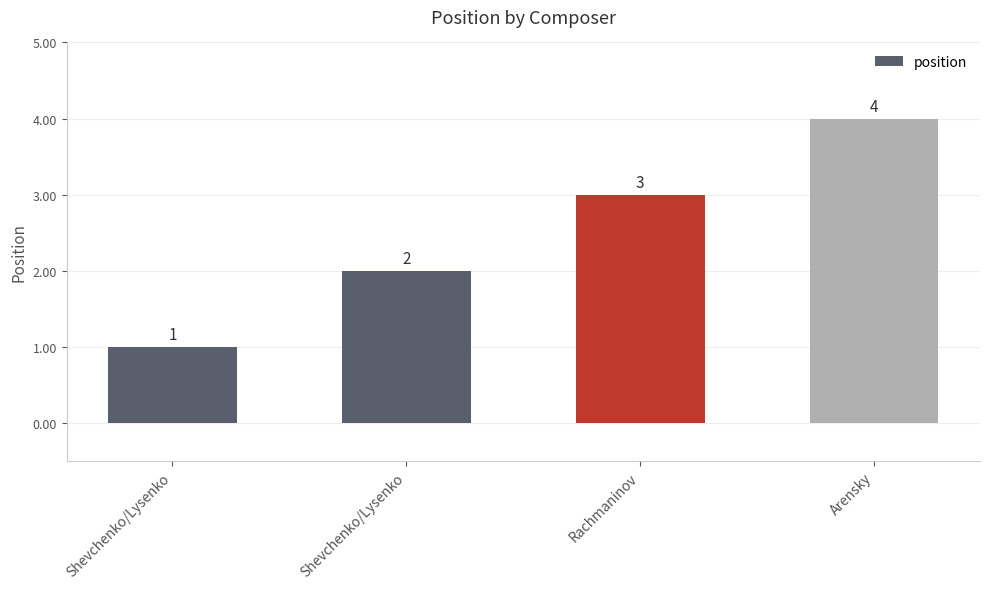

How many data points are less than 3?

2